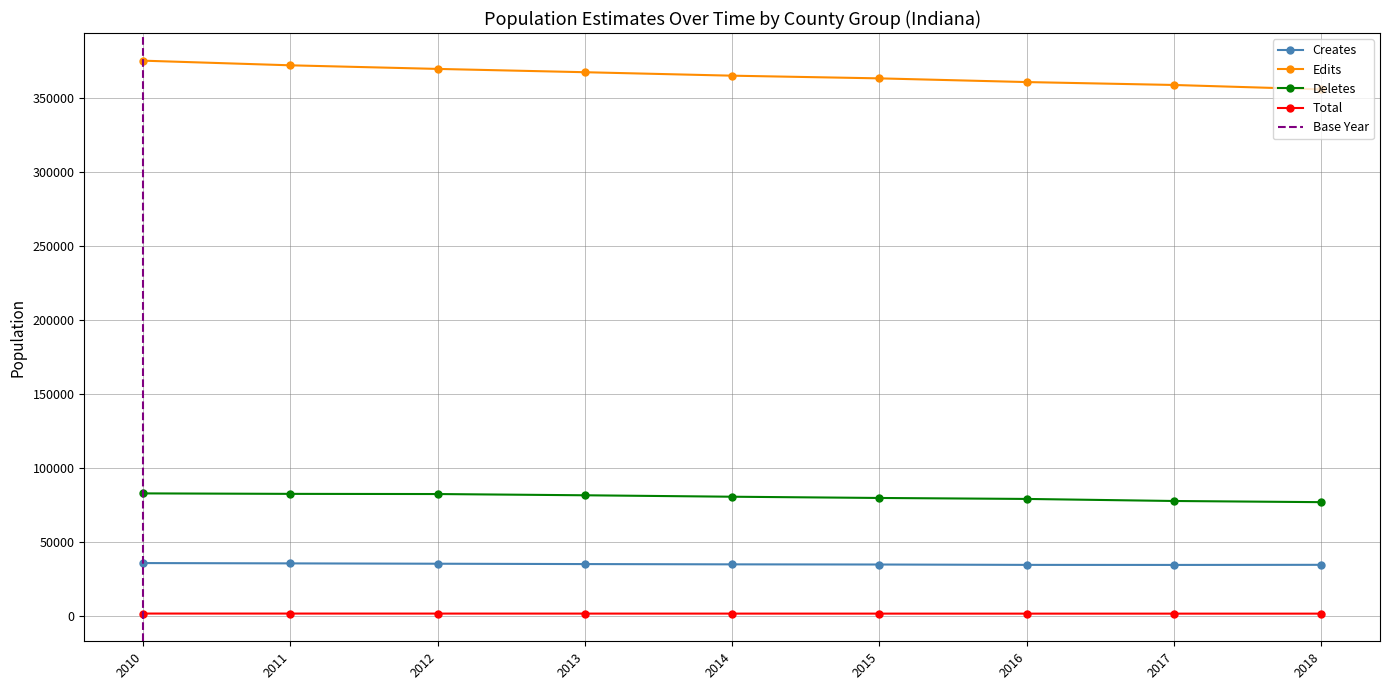

True or false: Total and Deletes cross at least once.

False